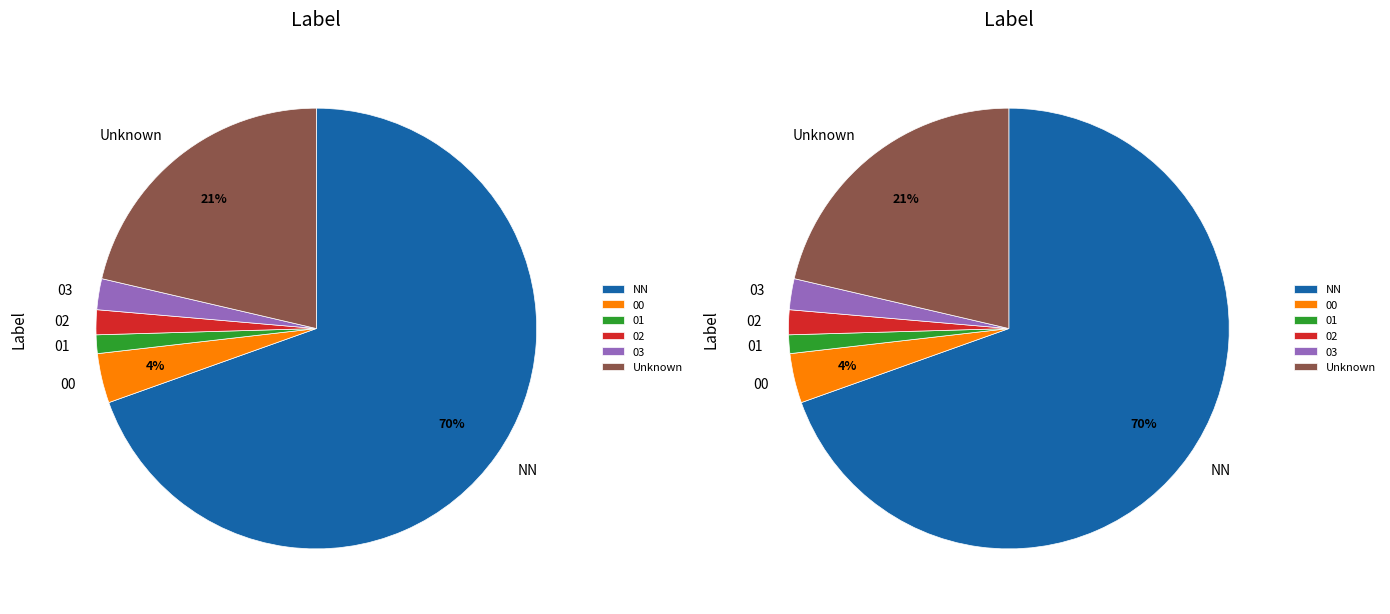

The 00 slice represents 16% of the pie. True or false?

False